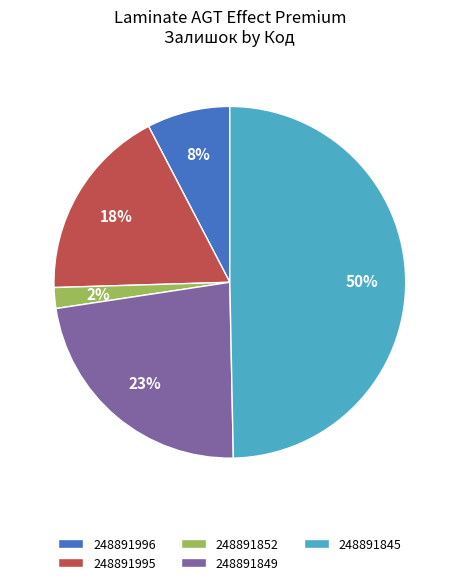

Is 248891996 the majority of the pie?

No